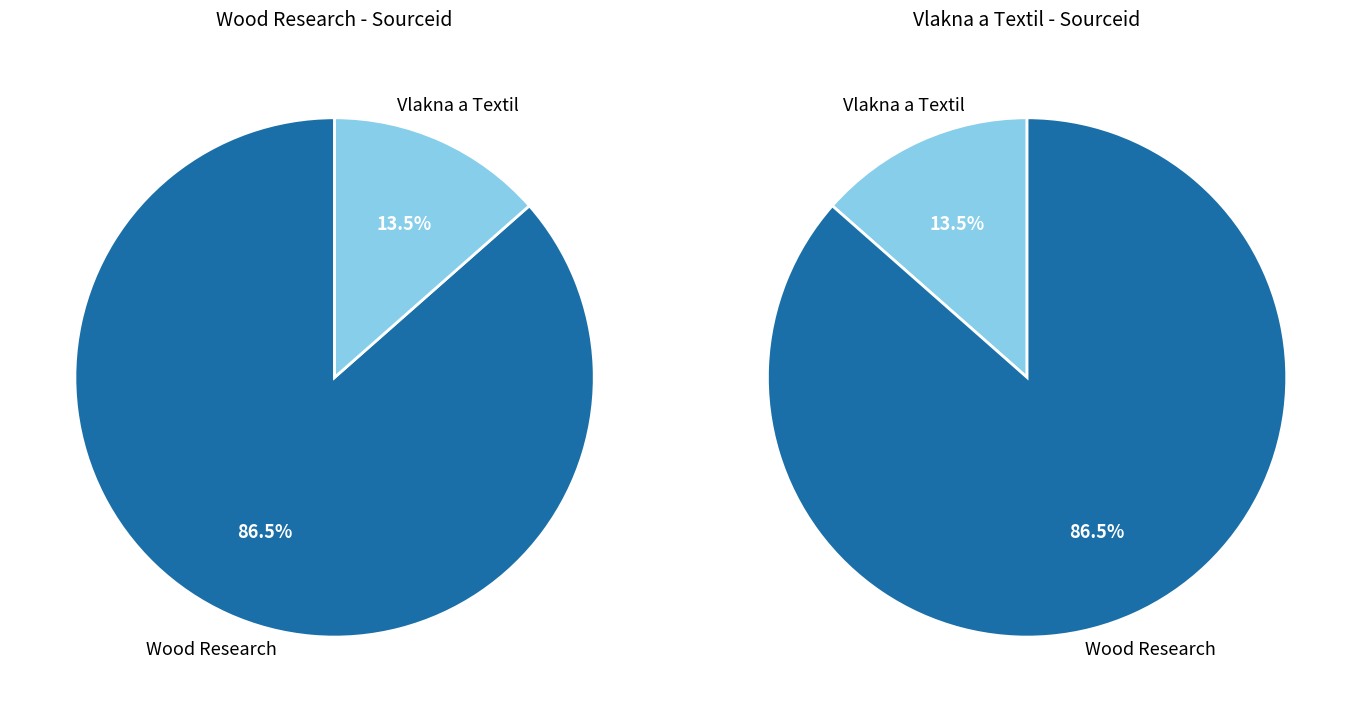

The Vlakna a Textil slice represents 22% of the pie. True or false?

False